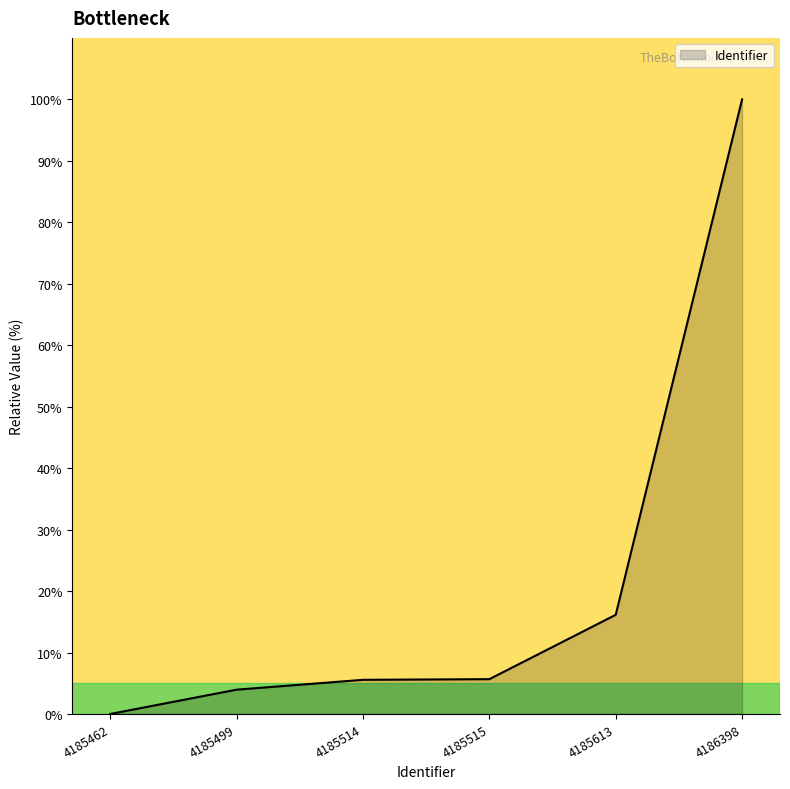

What is the maximum value shown in the chart?

100.0